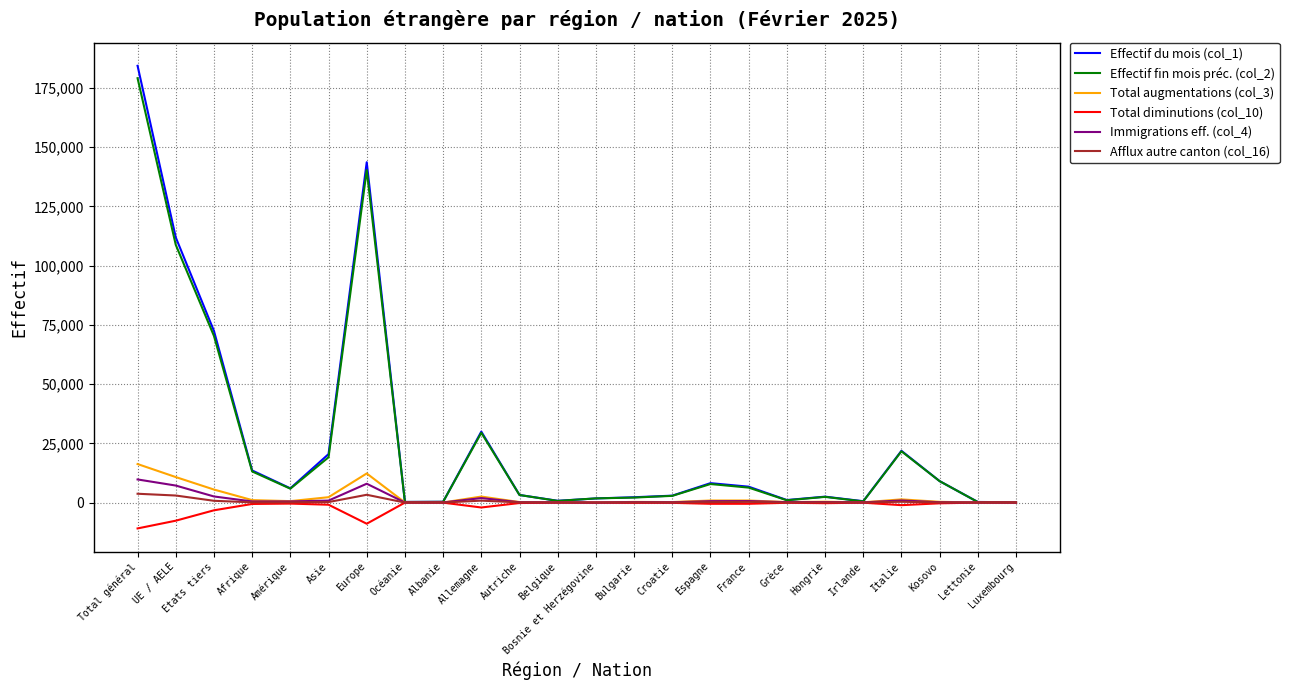

What is the sum of the Afflux autre canton (col_16) values at Allemagne and Lettonie?

825